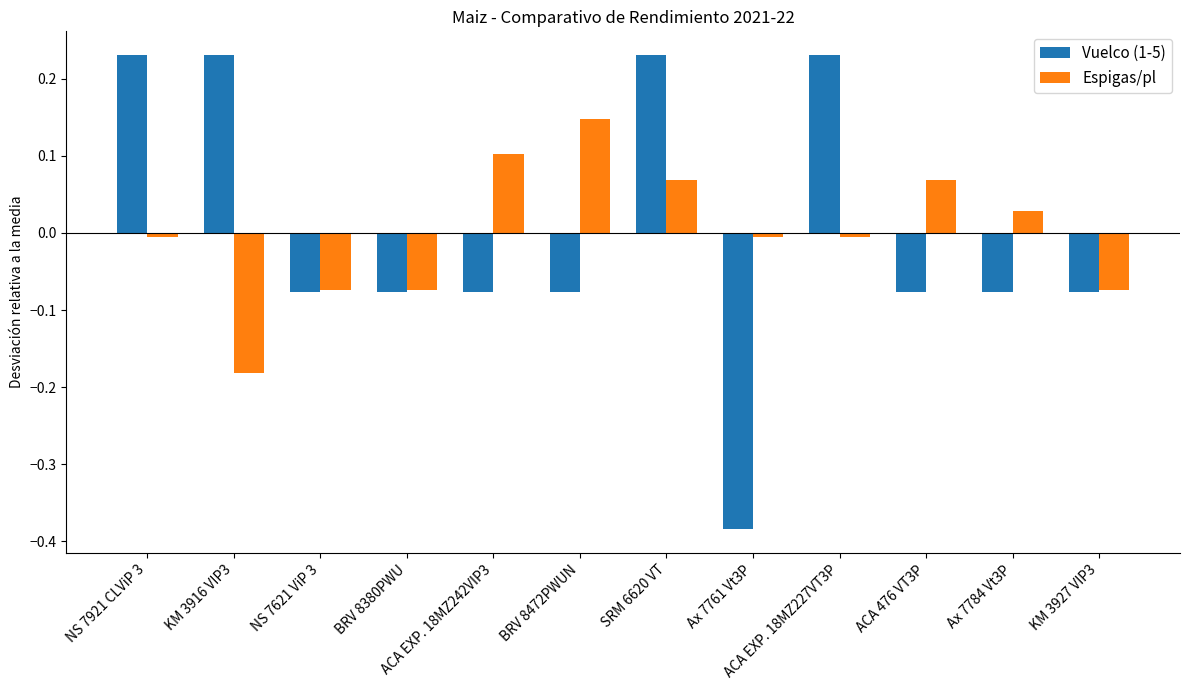

Which category has the lowest value across all series?

Ax 7761 Vt3P